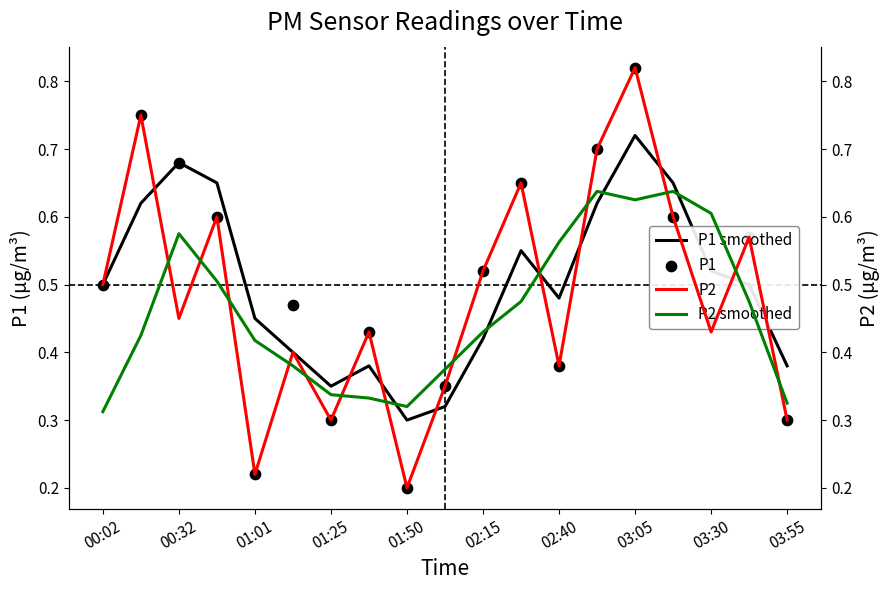

At which label is P1 smoothed closest to 0?

01:50